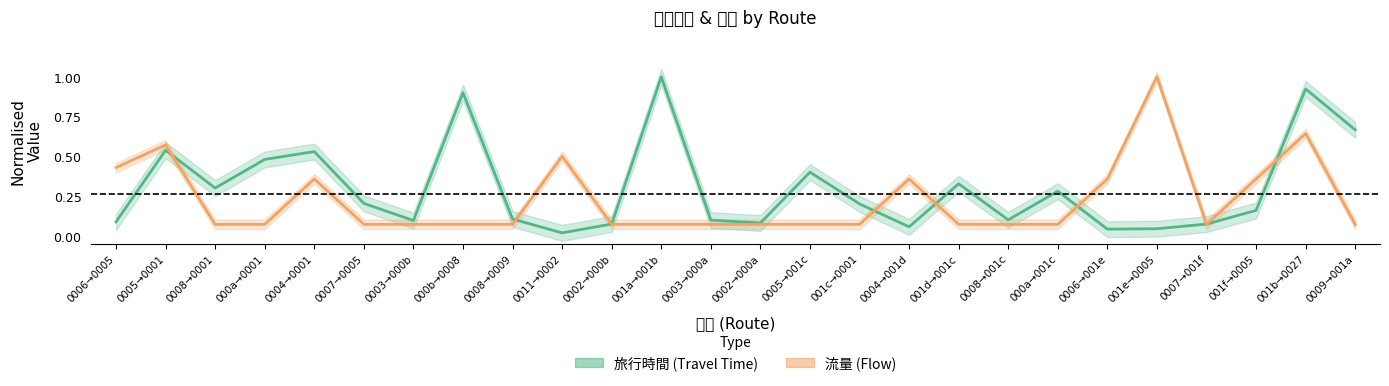

What is the value of the 旅行時間 point at the 20th from the left?

0.3